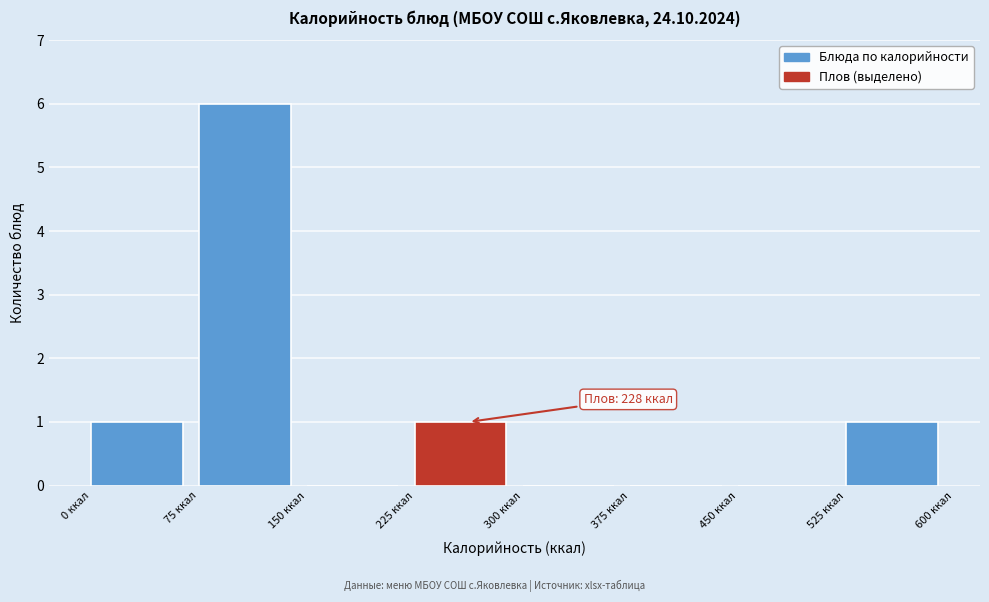

Over which range of the x-axis is the bar tallest?

75 to 150